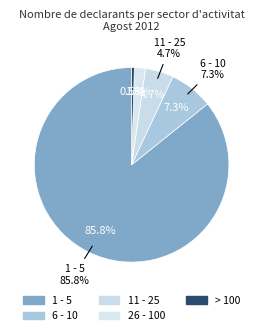

The > 100 slice represents 1% of the pie. True or false?

False